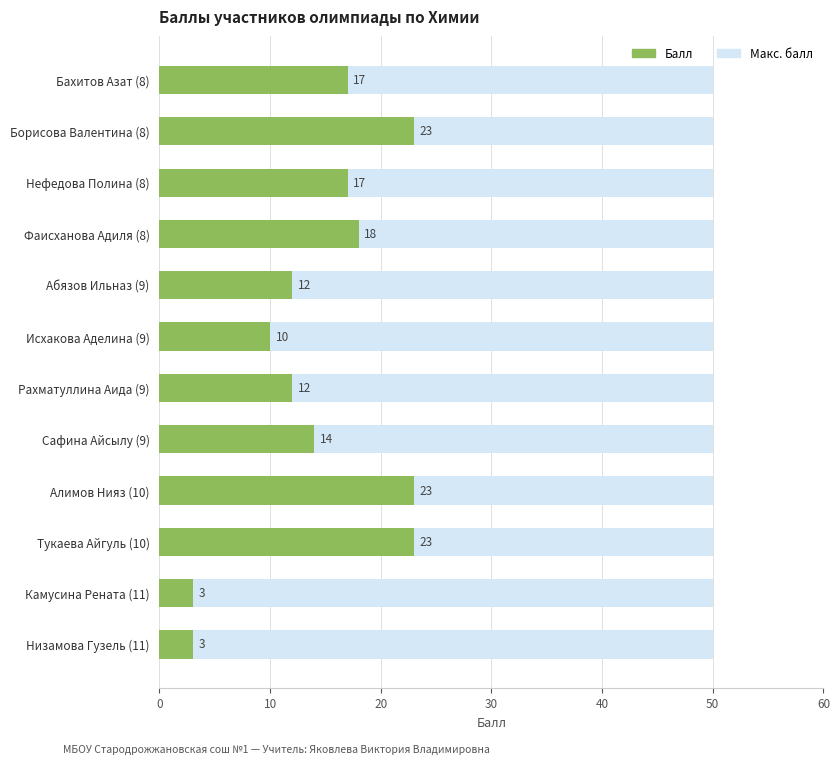

Is the value of Макс. балл at 7 greater than the value of Балл at 10?

No